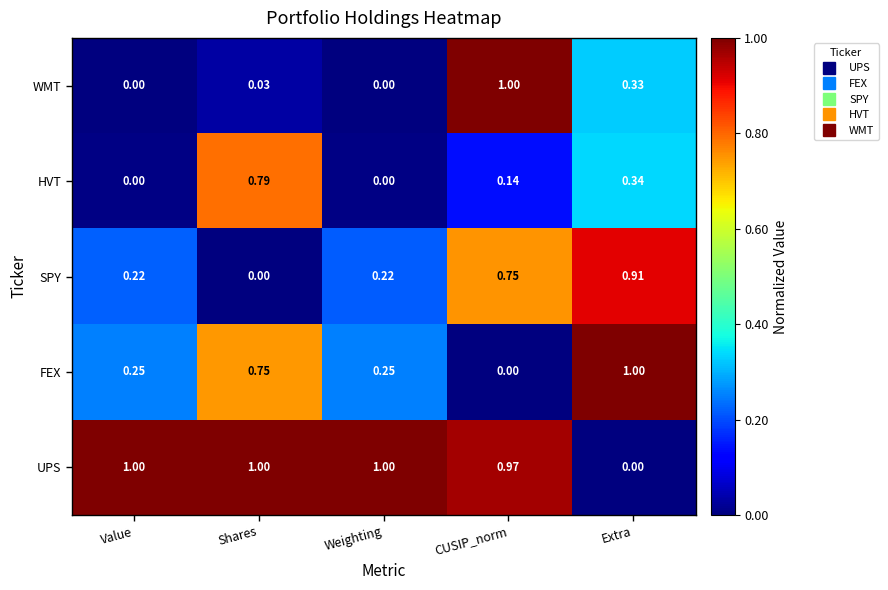

Where is SPY nearest to the value 0?

Shares